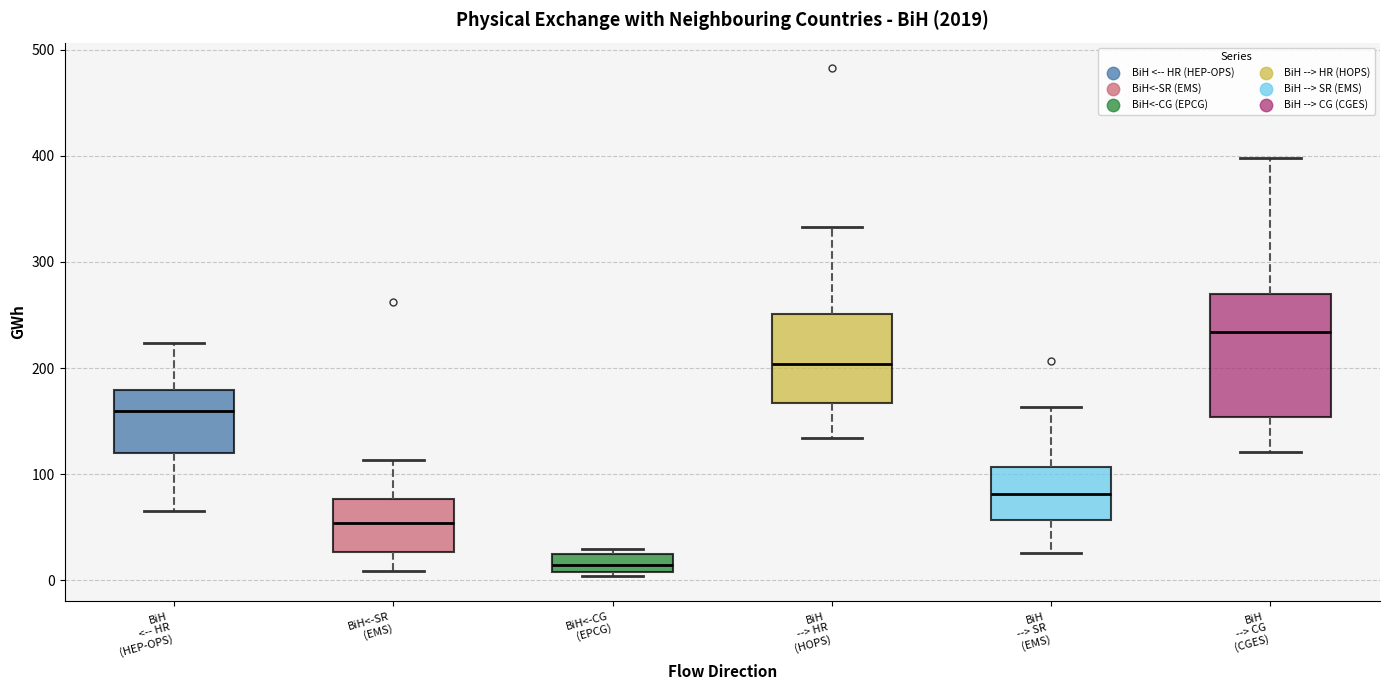

Reading left to right, read every box against the y-axis: the position of its median line, the range the box covers, and the ends of its whiskers. The values are not printed on the chart, so give them approximately, as read against the axis.

BiH <-- HR (HEP-OPS): median 160, box 120 to 180, whiskers 70 to 220
BiH<-SR (EMS): median 50, box 30 to 80, whiskers 10 to 110
BiH<-CG (EPCG): median 10 (inside the box), box 10 to 30, whiskers 0 to 30 (just above the box's upper edge)
BiH --> HR (HOPS): median 200, box 170 to 250, whiskers 130 to 330
BiH --> SR (EMS): median 80, box 60 to 110, whiskers 30 to 160
BiH --> CG (CGES): median 230, box 150 to 270, whiskers 120 to 400